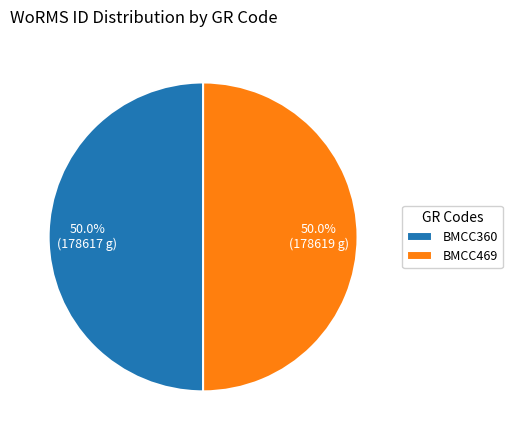

Combined, do BMCC469 and BMCC360 account for over 50%?

Yes